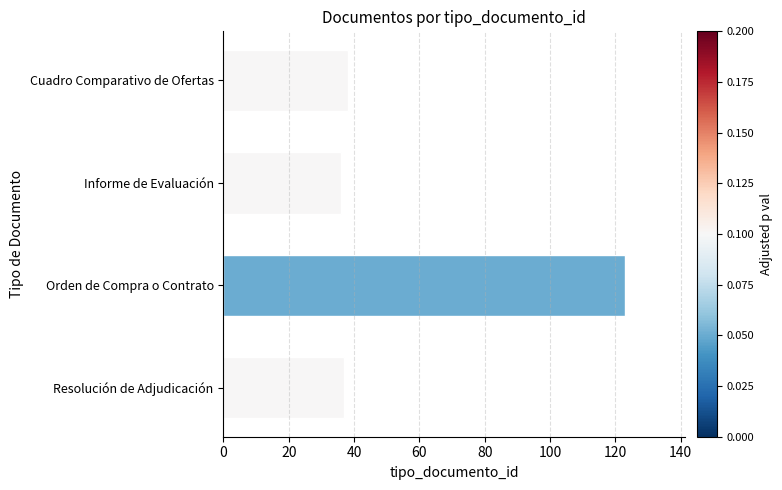

The value at Orden de Compra o Contrato is 123. True or false?

True